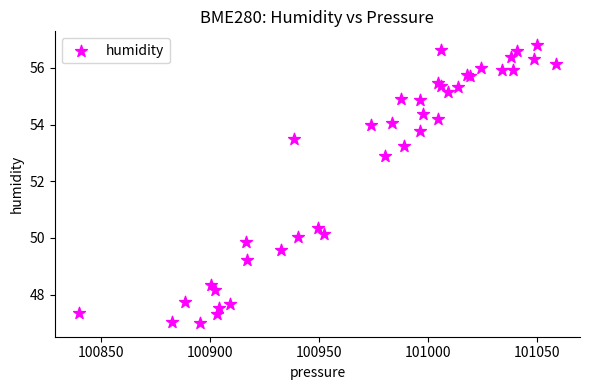

What Y value in the scatter plot is closest to 51?

50.4